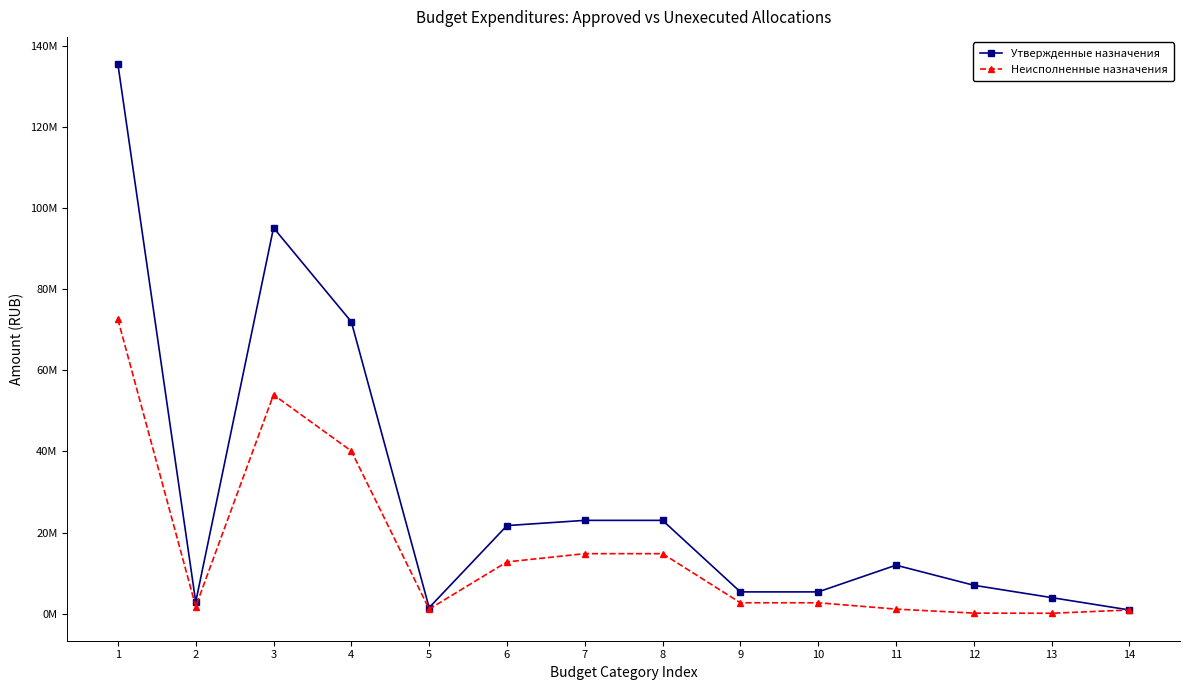

True or false: Неисполненные назначения has a value of 4114385.3 at 9.

False